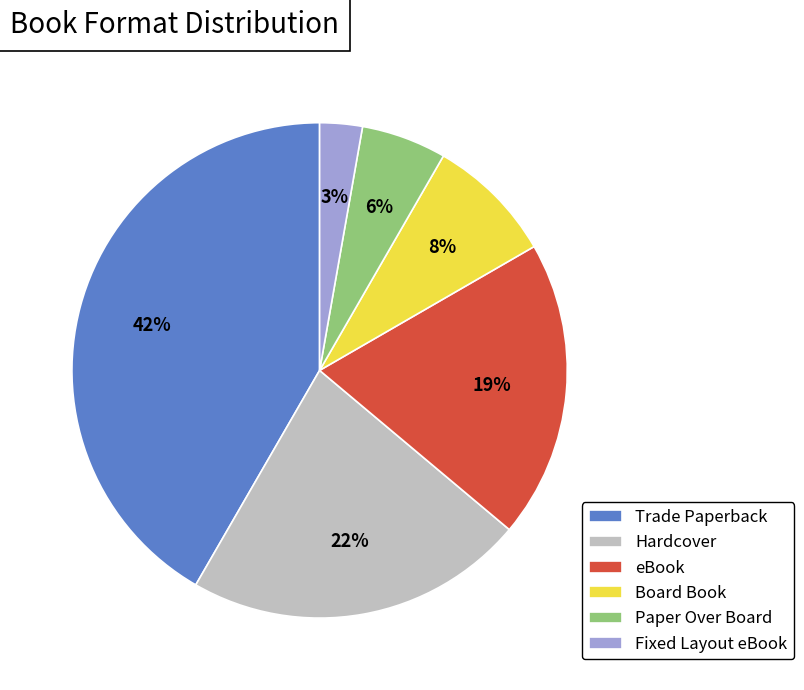

Which category has the biggest portion of the pie?

Trade Paperback